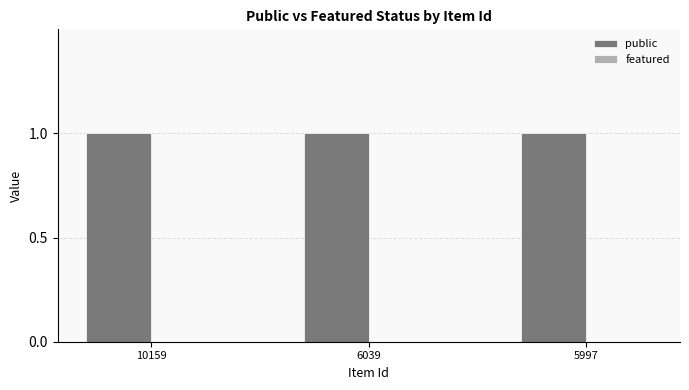

At which category does the chart reach its peak across all series?

10159